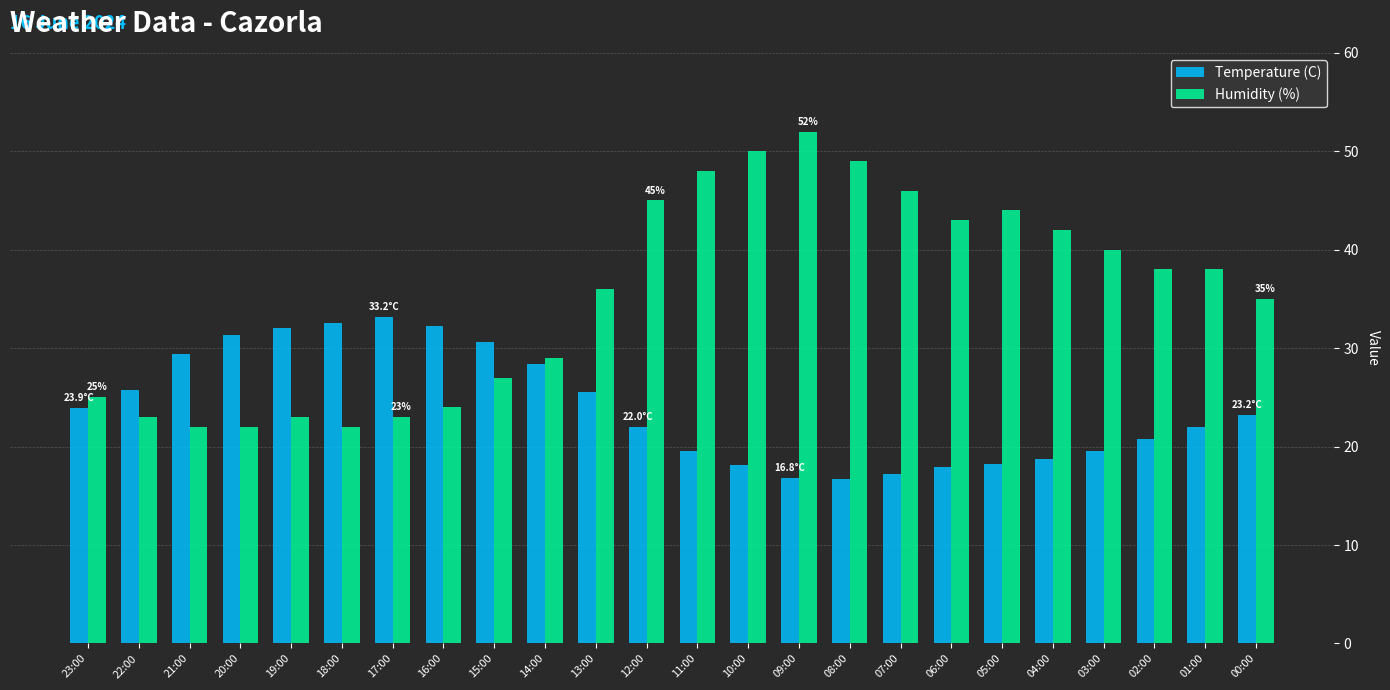

True or false: Temperature (C) has a value of 32.3 at 16:00.

True